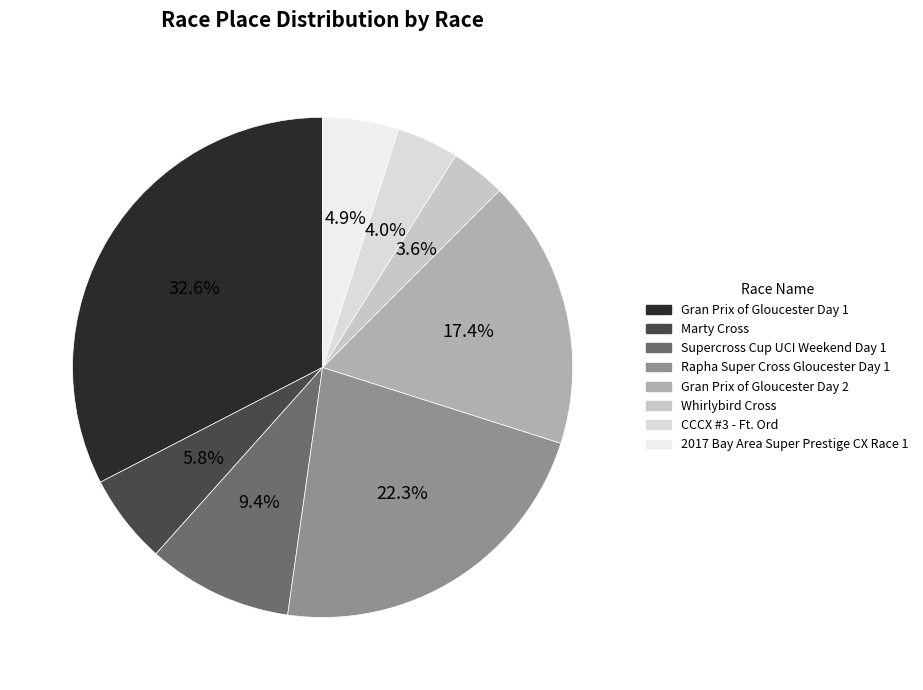

Which category has the biggest portion of the pie?

Gran Prix of Gloucester Day 1